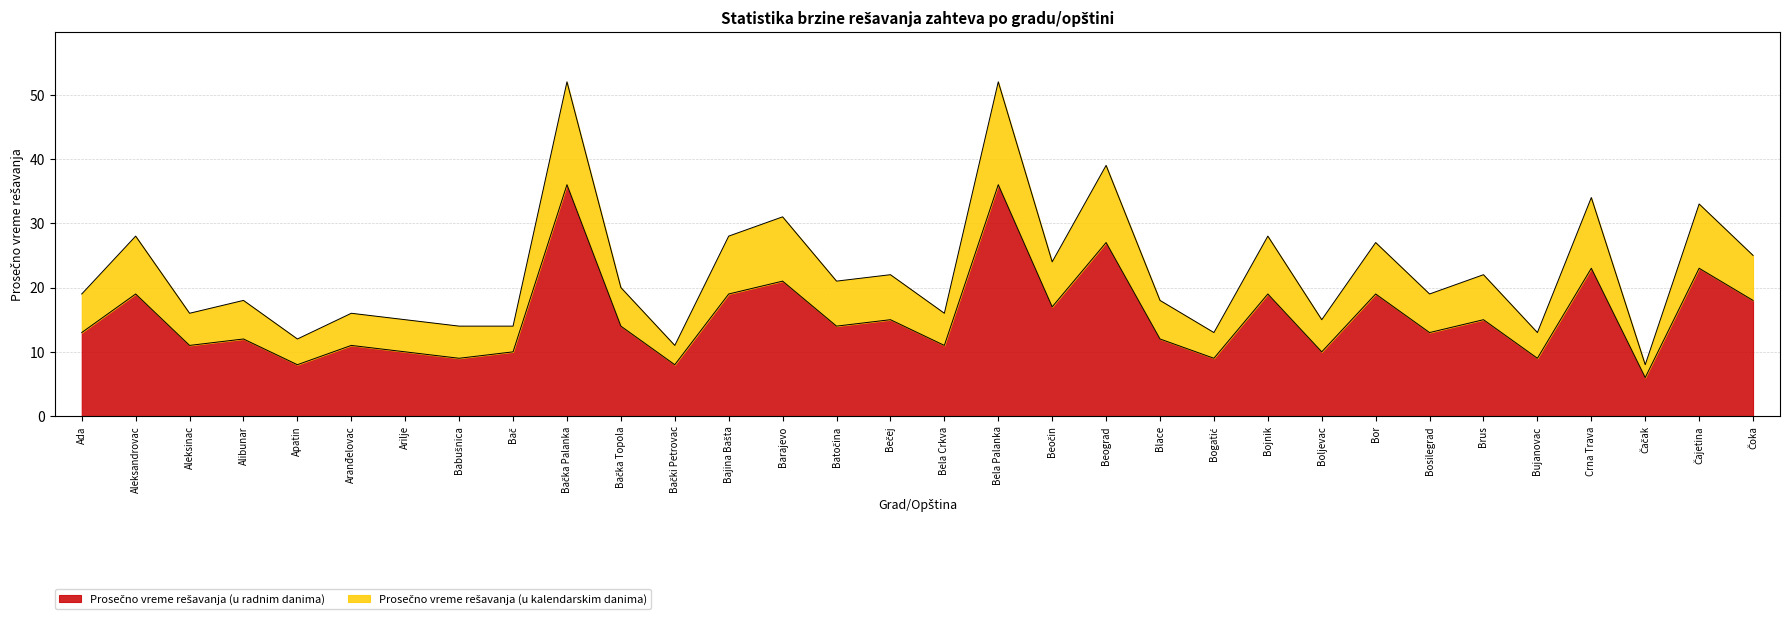

Read the Prosečno vreme rešavanja (u kalendarskim danima) value at Crna Trava, to the nearest 10.

30